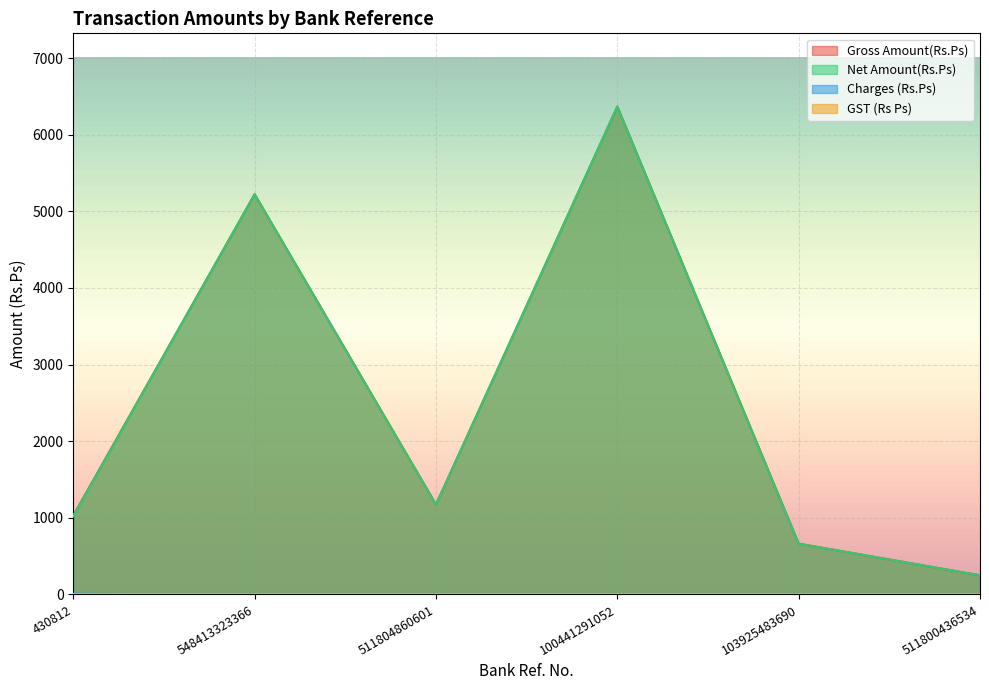

Reading left to right, transcribe all the data shown in this chart.

Gross Amount(Rs.Ps): 1030.2	5223.0	1174.0	6367.0	663.0	250.0
Net Amount(Rs.Ps): 1021.0	5223.0	1174.0	6367.0	663.0	250.0
Charges (Rs.Ps): 9.2	0.0	0.0	0.0	0.0	0.0